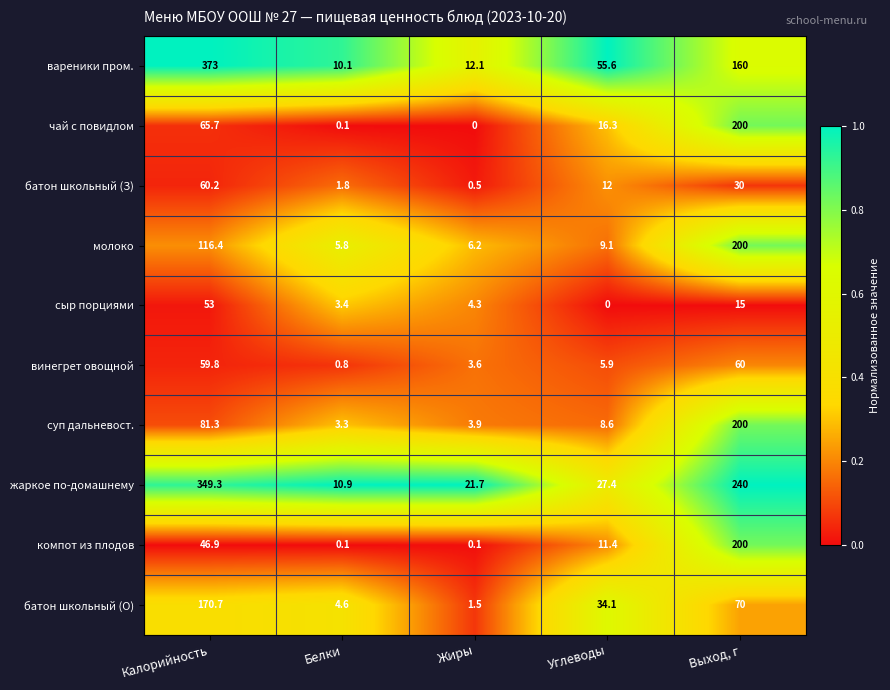

Is it true that жаркое по-домашнему equals 17.4 at Белки?

False